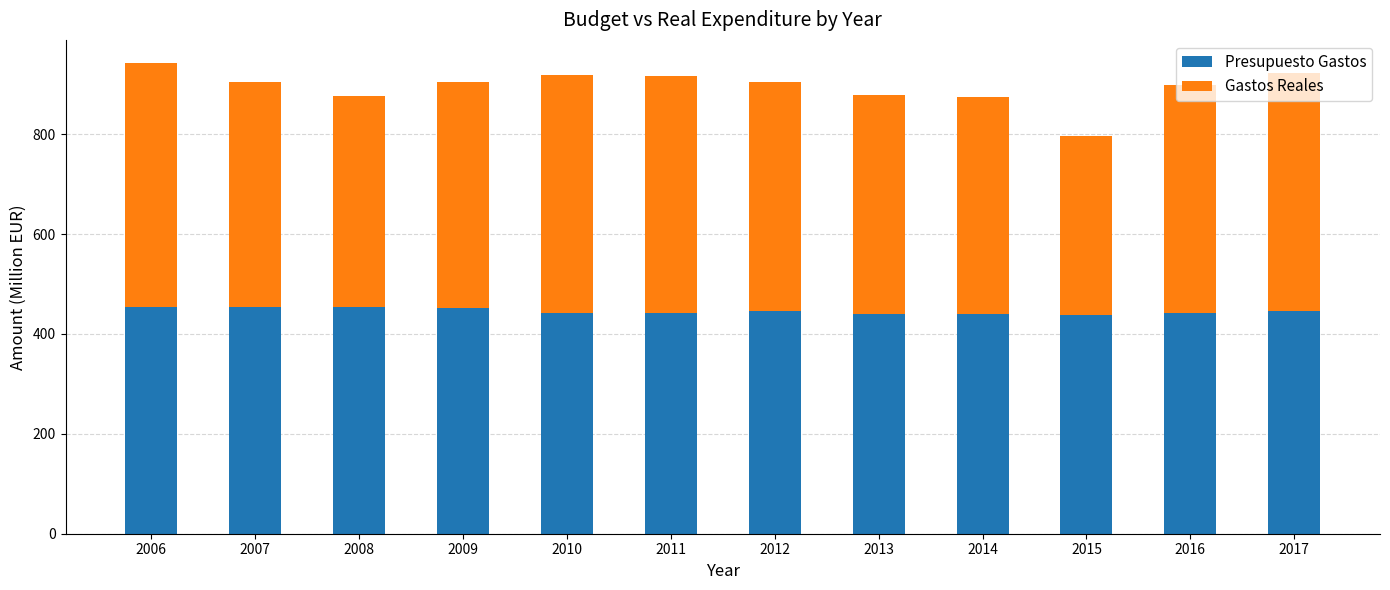

The value of Presupuesto Gastos at 2007 is 209.9. True or false?

False